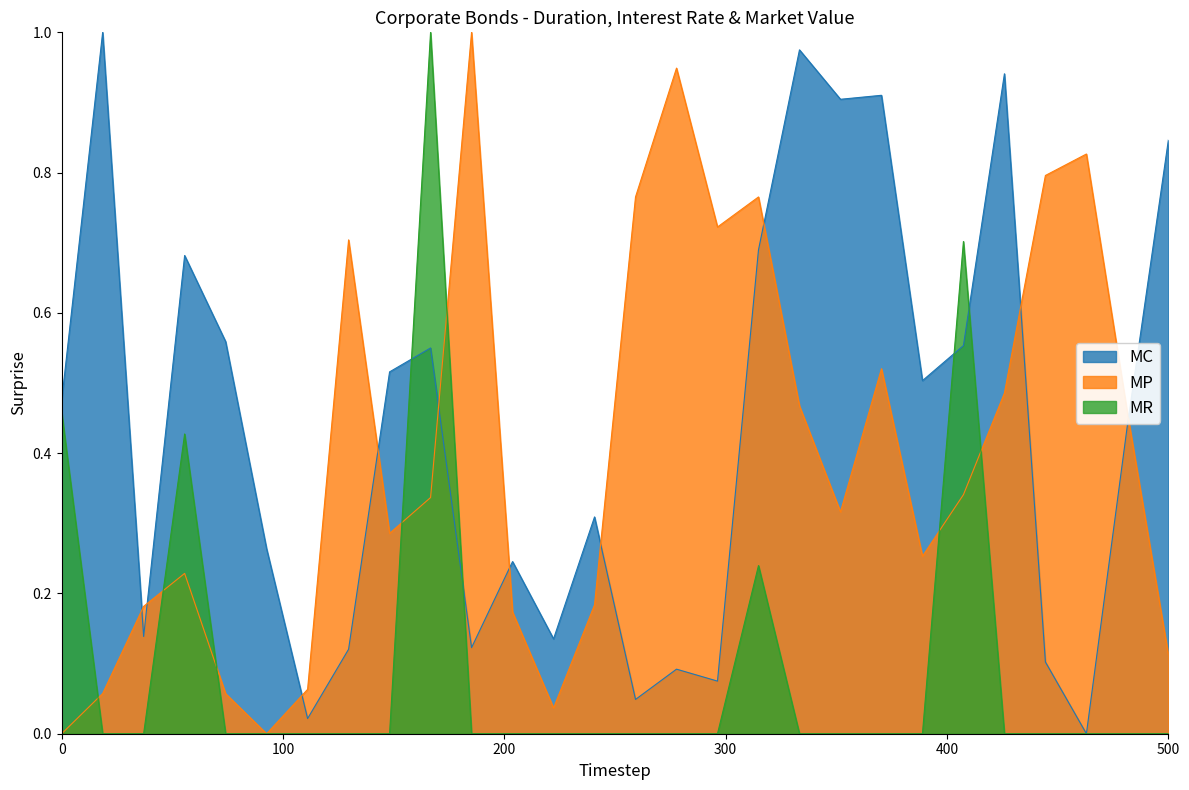

What is the total value across all series at מז טפ הנפ הת 51?

0.3